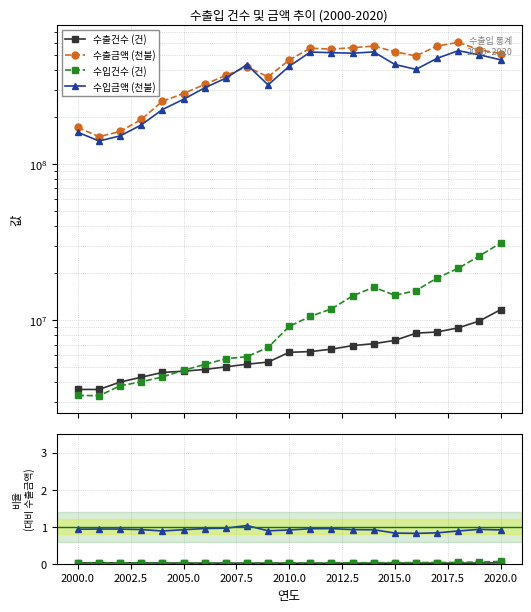

In 수입금액 (천불), how many points are lower than both neighbors (excluding endpoints)?

3